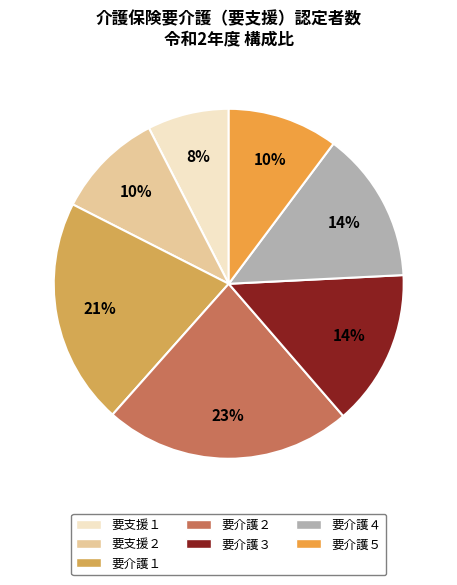

What percentage do 要支援１ and 要介護３ together represent?

22.0%